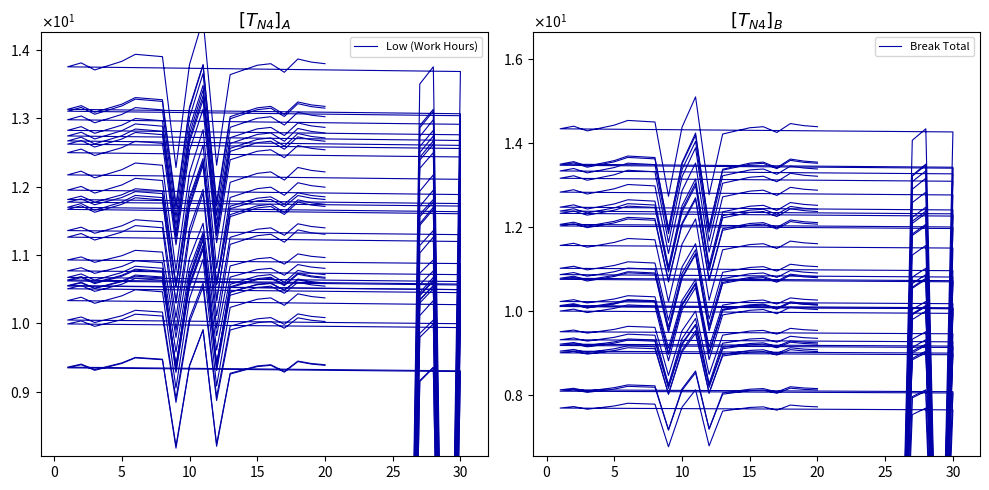

How many values in the Break Total series are below 12?

4